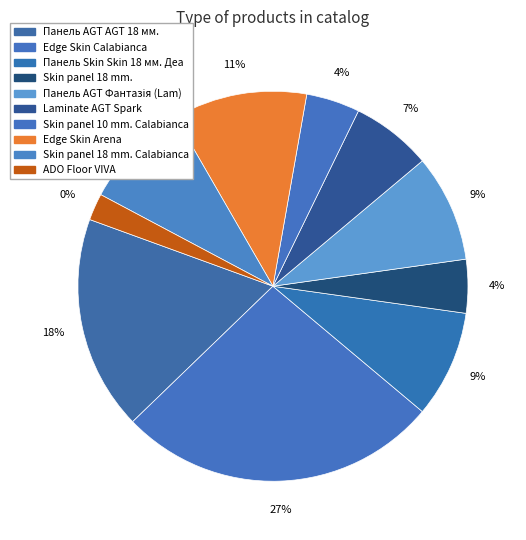

To the nearest percent, what is the average slice percentage?

10%